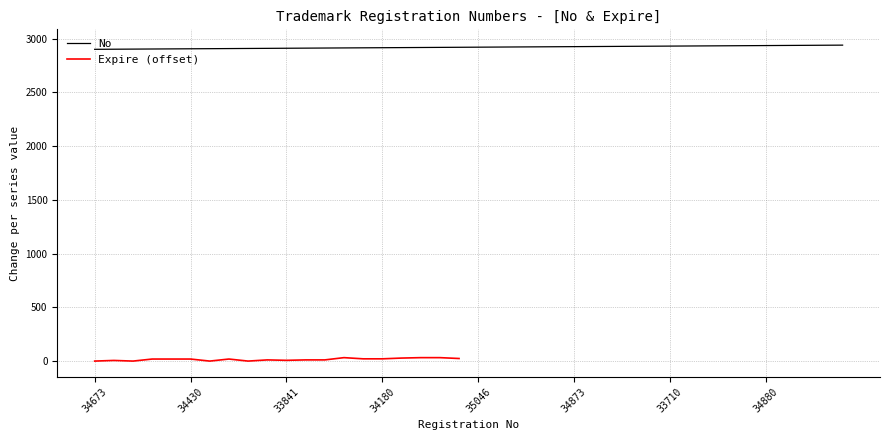

What is the label of the 1st point from the right?

34559